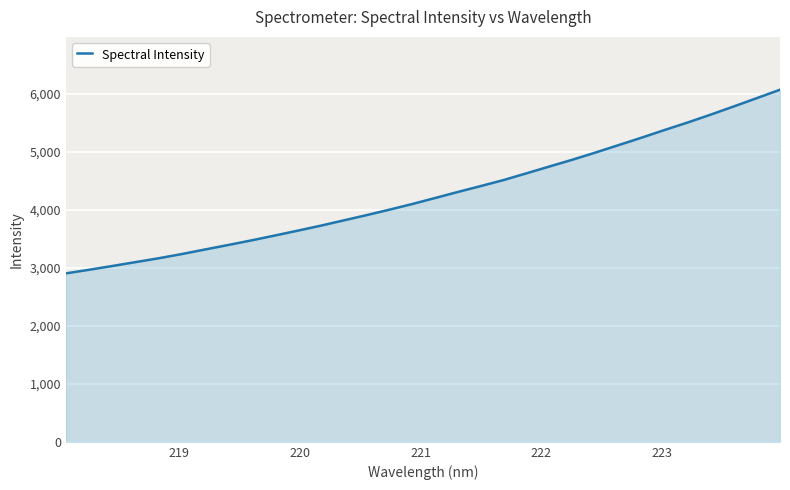

What is the minimum value shown in the chart?

2905.7